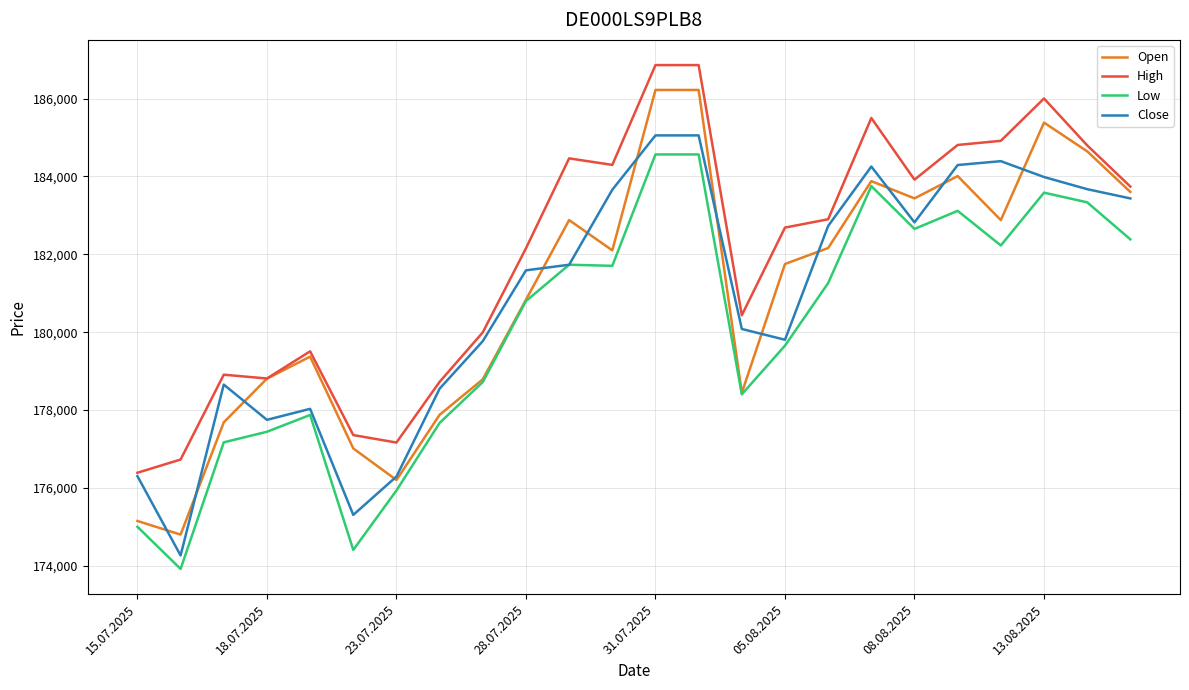

What are all the series names shown in the legend?

Open, High, Low, Close